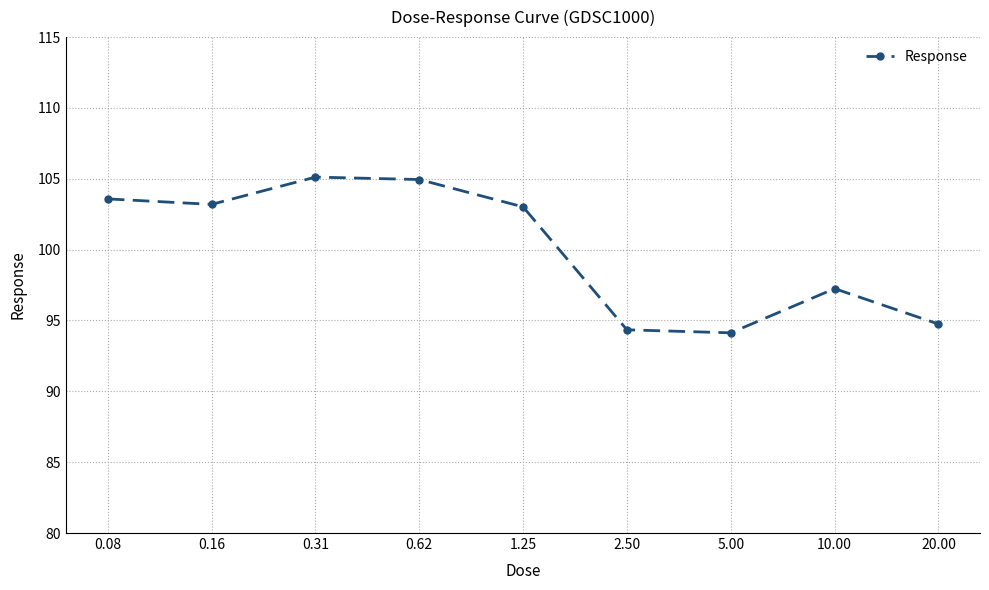

How many categories are shown in the chart?

9